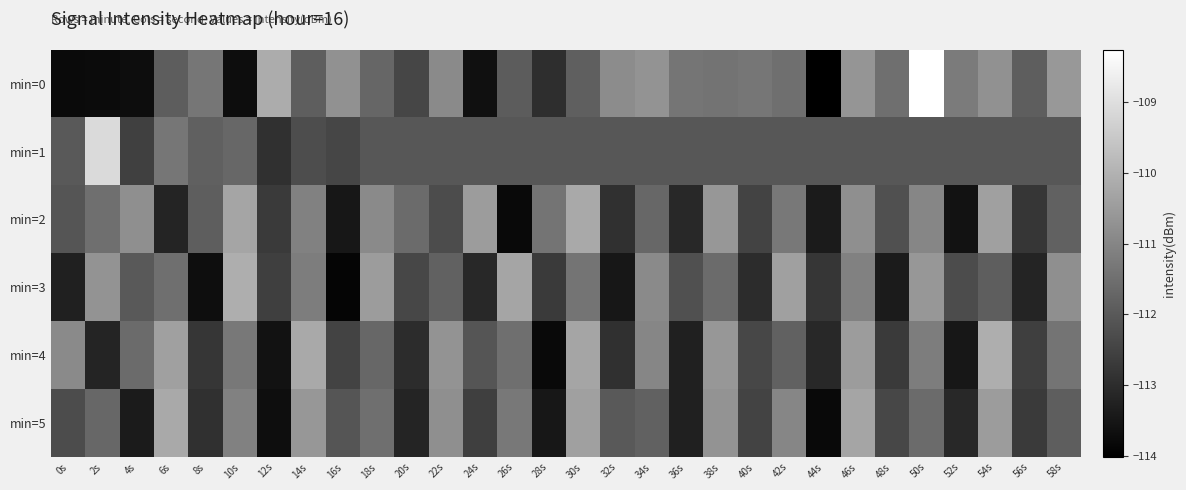

Which has a higher value, 14s or 28s?

14s